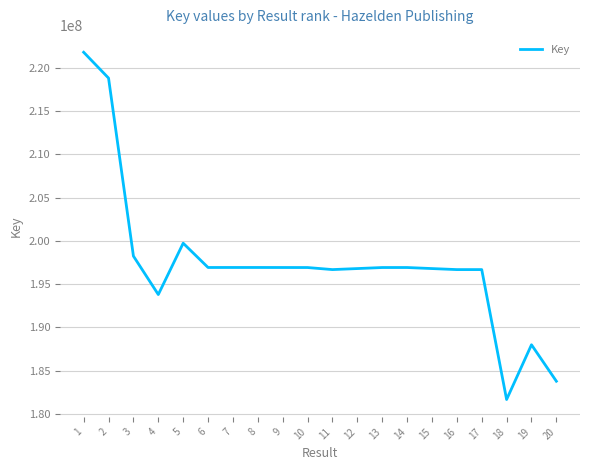

What is the sum of all values?

3948030282